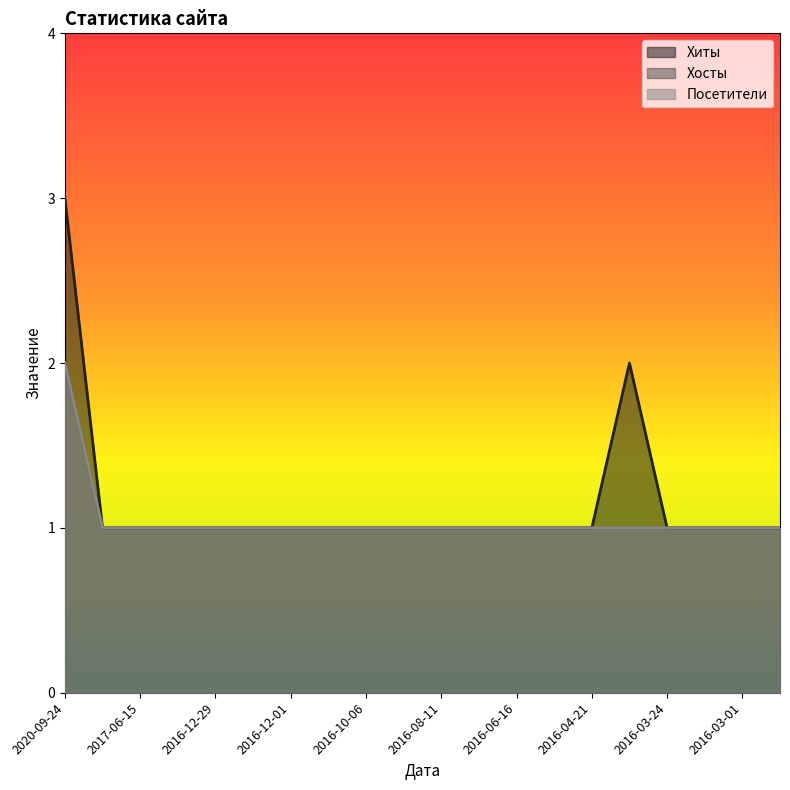

What is the difference between the second highest and second lowest values in the Хиты series?

1